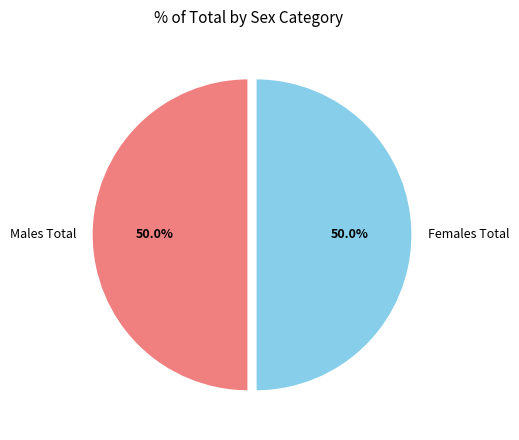

How many segments does this pie chart have?

2